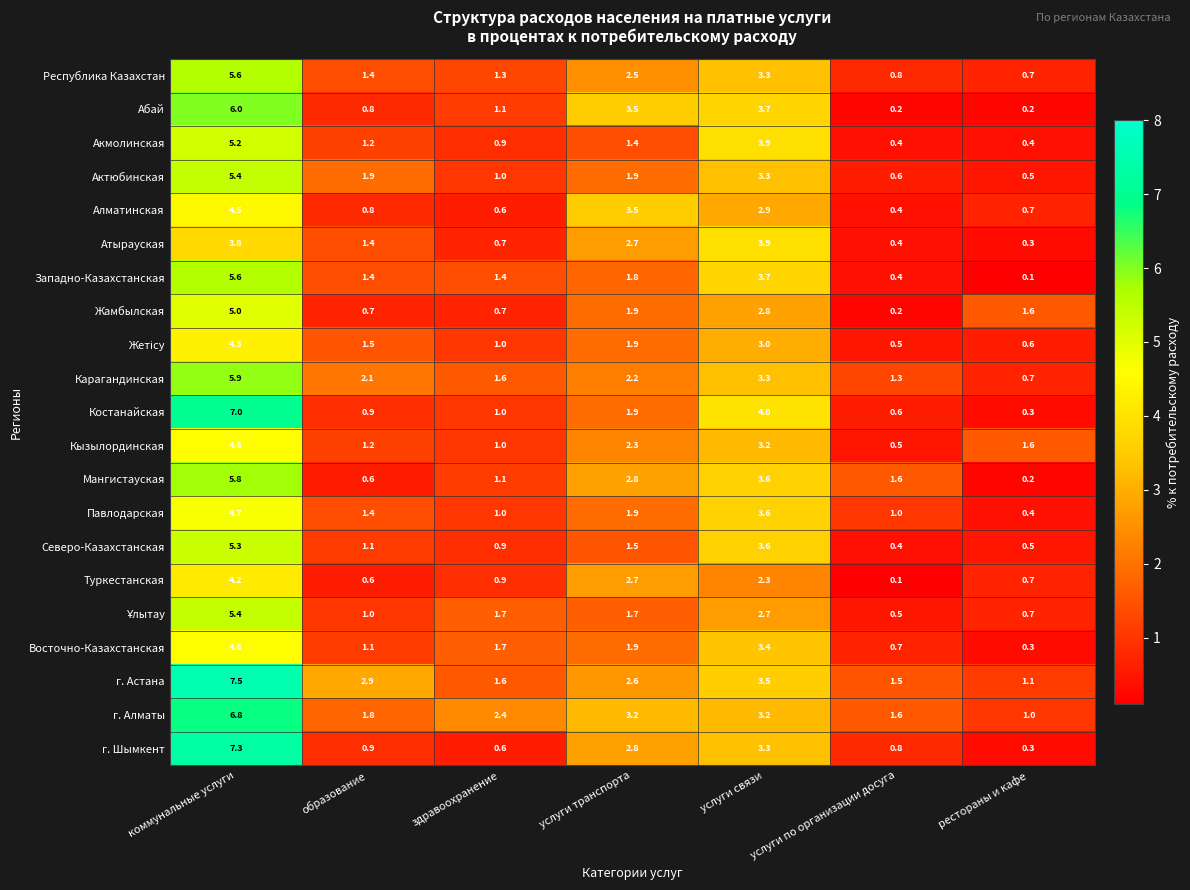

Which category has the lowest value in the Актюбинская series?

рестораны и кафе